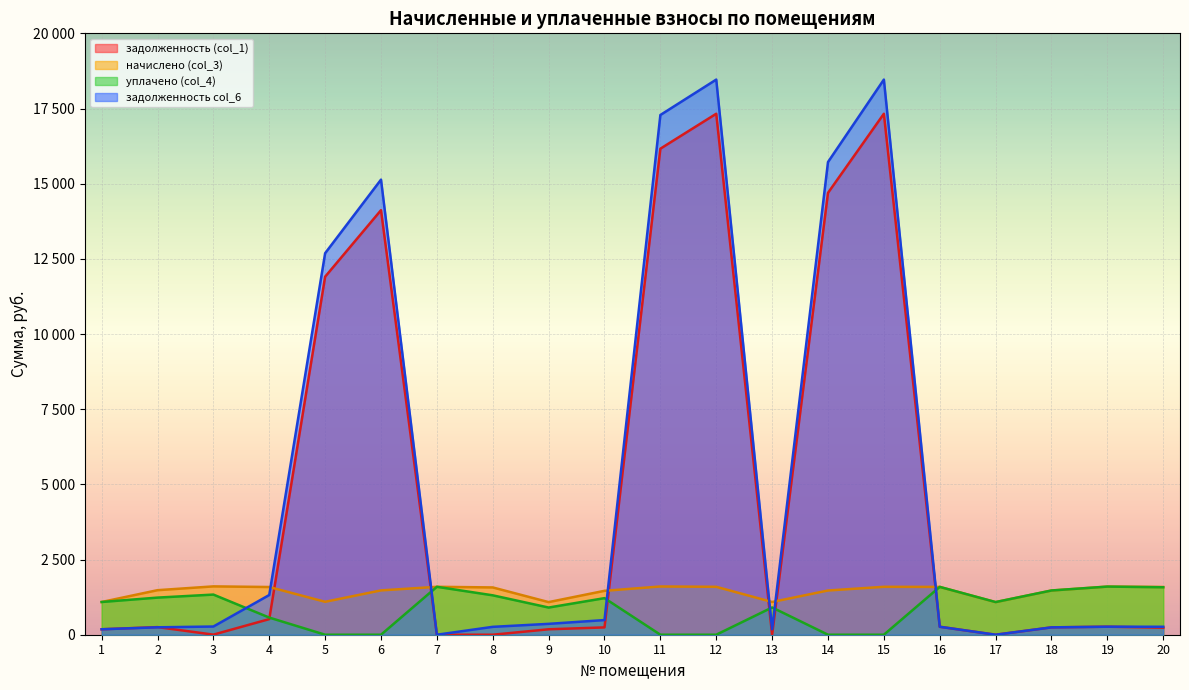

Reading right to left, extract all data points from this chart.

задолженность (col_1): 234.1	266.8	244.6	0.0	265.0	17325.8	14694.5	0.0	17325.8	16163.8	243.6	180.8	0.0	0.0	14119.0	11906.7	519.0	2.8	253.5	181.3
начислено (col_3): 1586.5	1600.6	1470.7	1084.6	1590.1	1593.5	1470.7	1088.1	1593.5	1604.1	1460.2	1084.6	1572.5	1593.5	1474.2	1095.1	1586.5	1607.6	1481.2	1088.1
уплачено (col_4): 1578.9	1600.6	1471.2	1086.0	1590.5	0.0	0.0	906.8	0.0	0.0	1216.4	903.9	1310.4	1593.5	0.0	0.0	570.0	1335.0	1234.3	1088.4
задолженность col_6: 264.4	266.8	244.6	0.0	264.5	18462.1	15719.7	181.3	18462.1	17284.5	487.1	361.5	262.1	0.0	15135.0	12687.6	1320.7	272.6	246.9	181.1